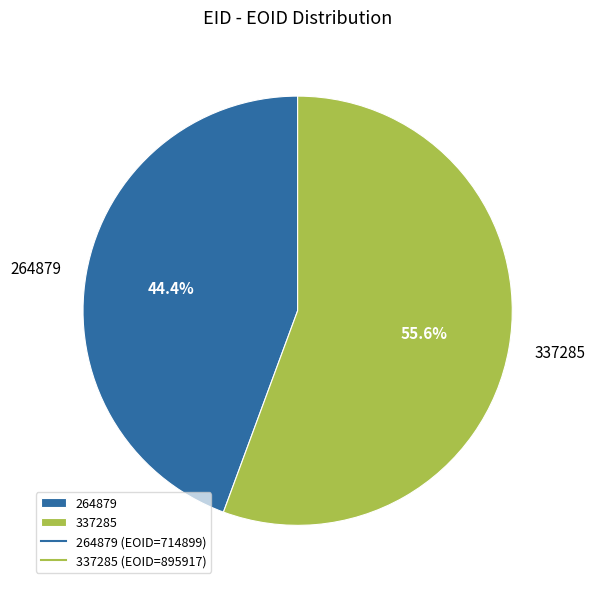

What is the ratio of the value at 264879 to the value at 337285?

0.8